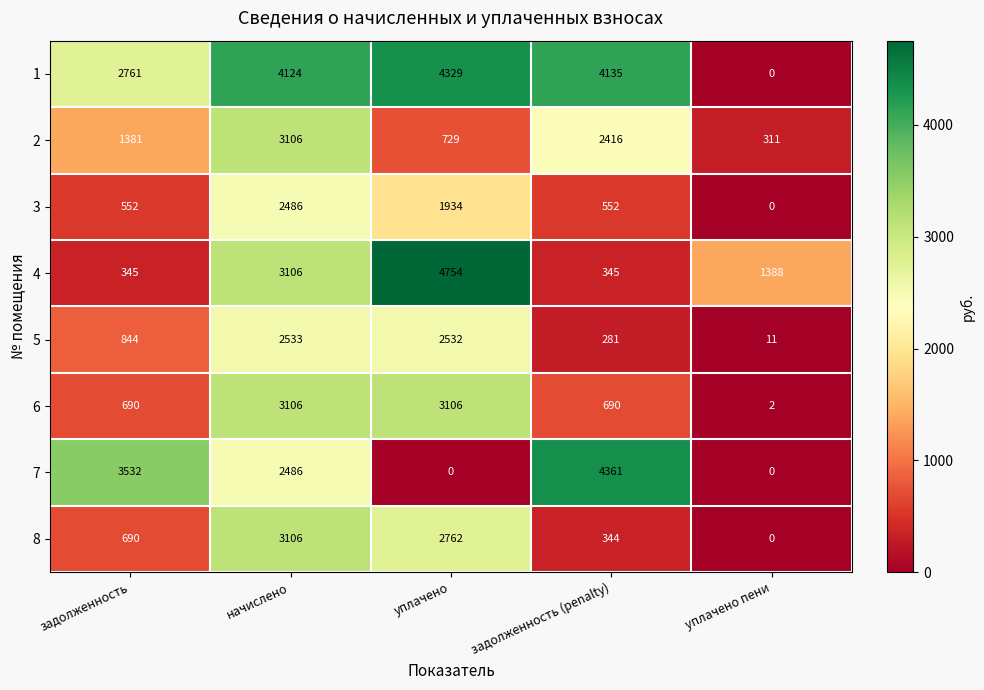

What is the difference between the 4 values at уплачено пени and начислено?

1718